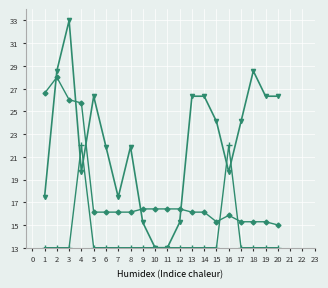

What is the difference between the highest and lowest values at 8?

8.9